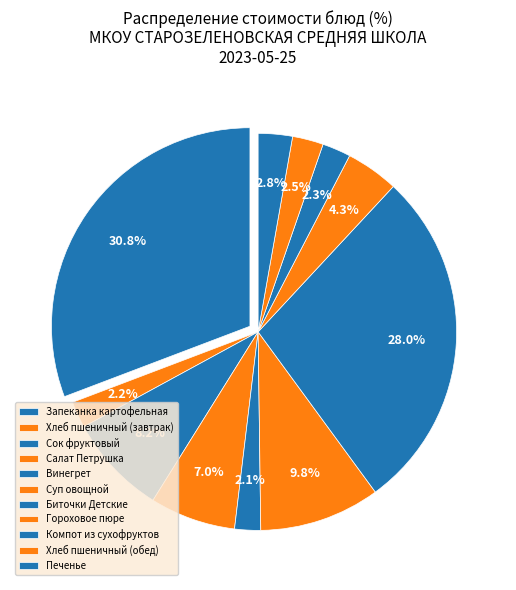

Does any single category account for the majority?

No